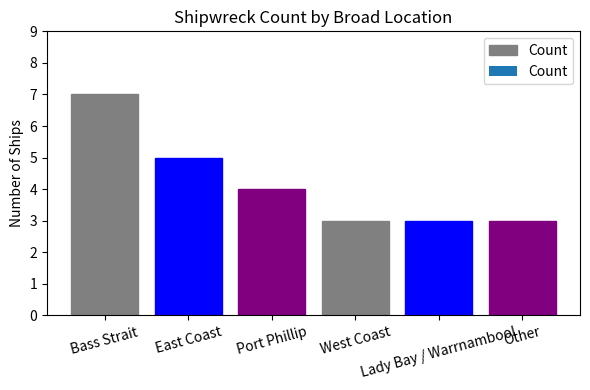

Does the chart contain any negative values?

No